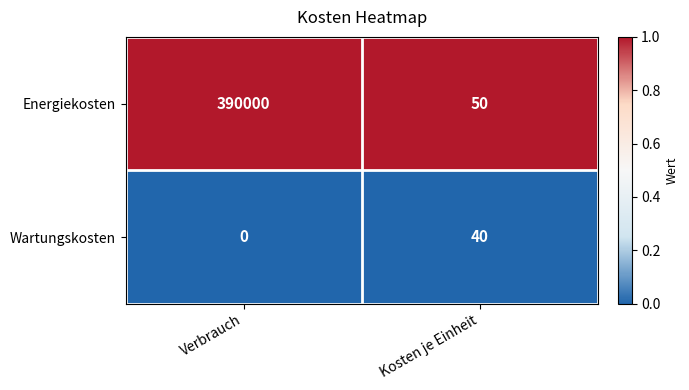

What is the spread (max minus min) of values at Verbrauch?

390000